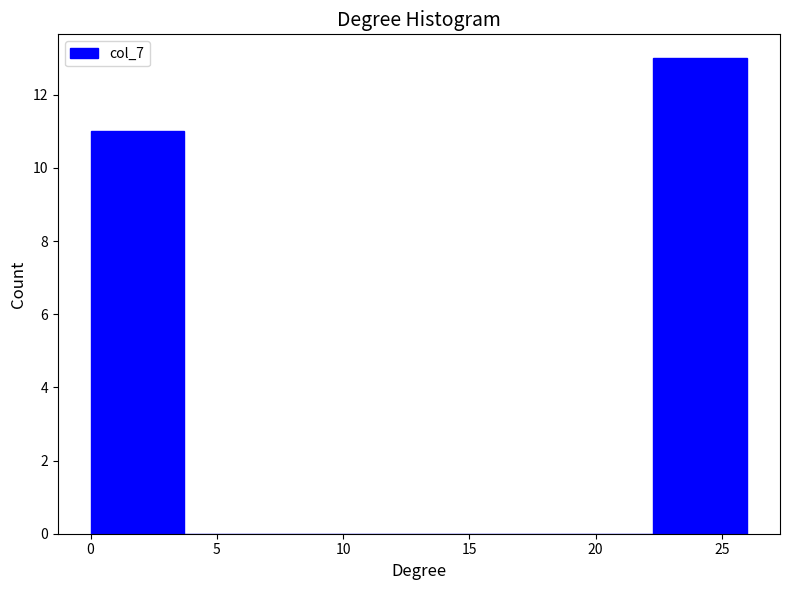

What is the height of the bar covering 22.5 to 26.0 on the x-axis? Neither the bar edges nor the heights are printed on the chart, so give them approximately, as read against the axes.

13